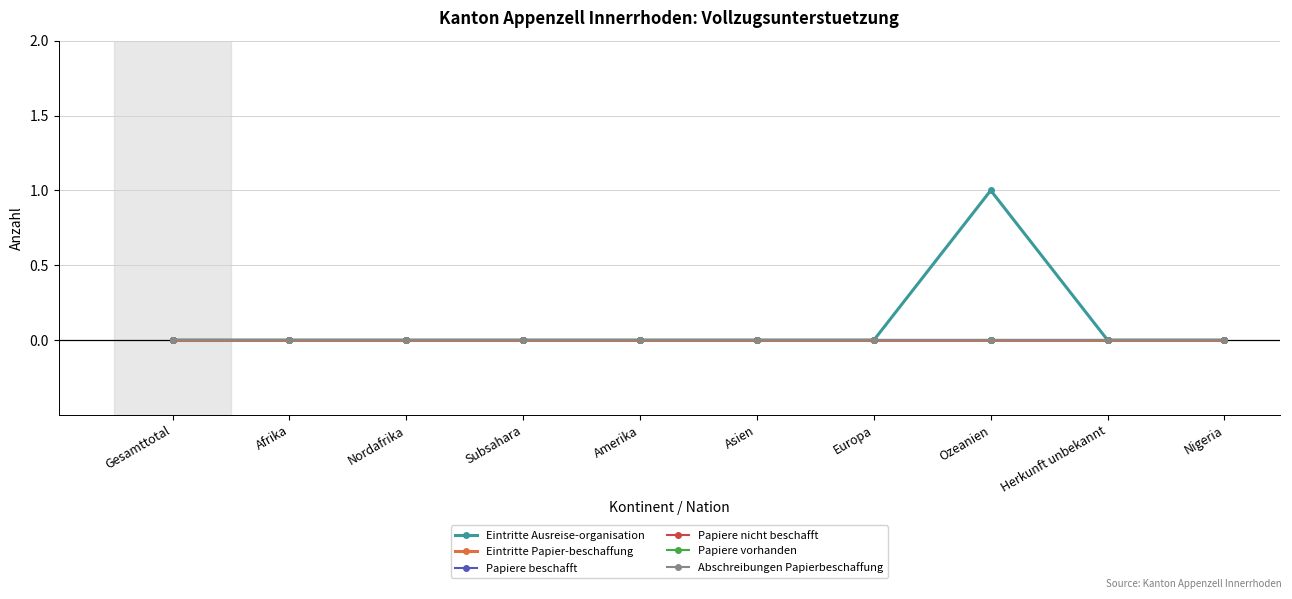

Is this an area chart (filled region under the line)?

No